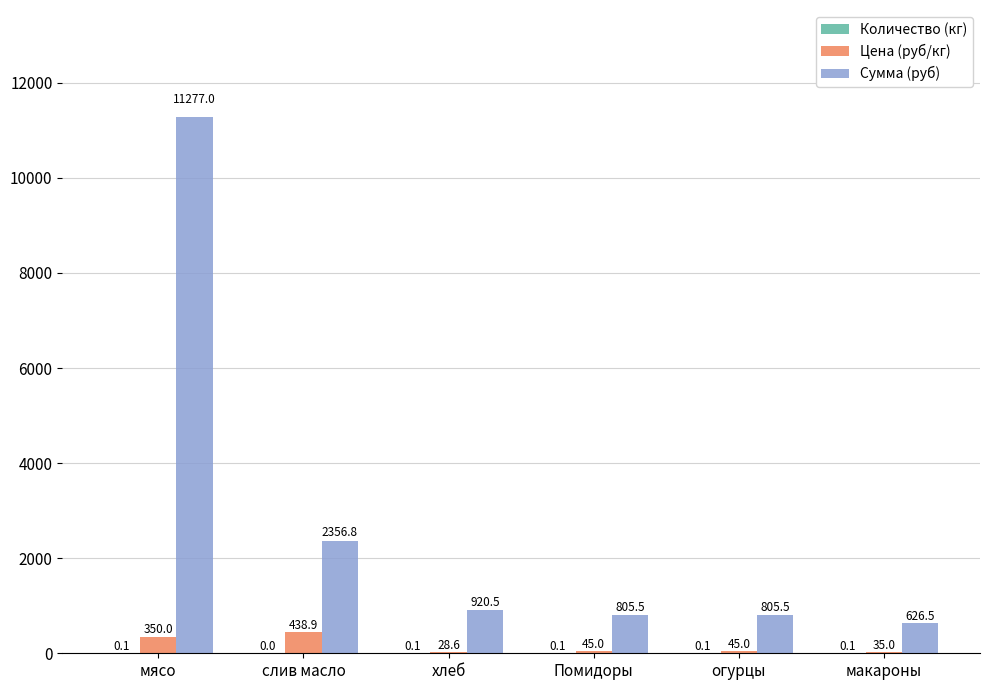

Which series changed the most between слив масло and хлеб?

Сумма (руб)